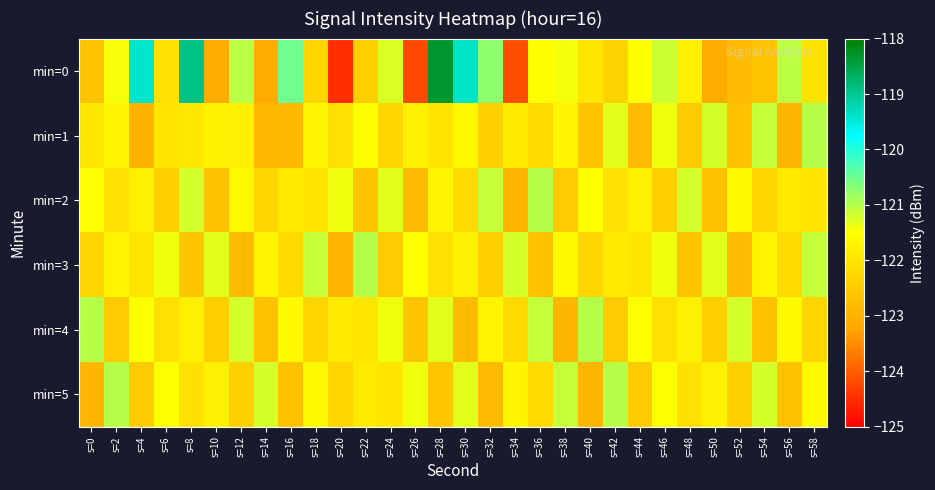

Reading left to right, transcribe all the data shown in this chart.

min=0: s=0=-122.6	s=2=-121.4	s=4=-119.4	s=6=-122.1	s=8=-118.9	s=10=-123.1	s=12=-121.0	s=14=-123.1	s=16=-120.5	s=18=-122.3	s=20=-124.5	s=22=-122.4	s=24=-121.3	s=26=-124.2	s=28=-118.3	s=30=-119.4	s=32=-120.7	s=34=-124.2	s=36=-121.5	s=38=-121.4	s=40=-122.0	s=42=-122.3	s=44=-121.5	s=46=-121.2	s=48=-121.8	s=50=-123.1	s=52=-122.8	s=54=-122.7	s=56=-121.0	s=58=-122.0
min=1: s=0=-121.9	s=2=-121.7	s=4=-123.0	s=6=-122.0	s=8=-121.9	s=10=-121.8	s=12=-121.8	s=14=-122.9	s=16=-122.8	s=18=-121.7	s=20=-122.1	s=22=-121.5	s=24=-122.3	s=26=-121.8	s=28=-122.0	s=30=-121.6	s=32=-122.4	s=34=-121.9	s=36=-122.2	s=38=-121.7	s=40=-122.6	s=42=-121.3	s=44=-122.8	s=46=-121.4	s=48=-122.5	s=50=-121.2	s=52=-122.7	s=54=-121.1	s=56=-122.9	s=58=-121.0
min=2: s=0=-121.5	s=2=-122.1	s=4=-121.8	s=6=-122.4	s=8=-121.2	s=10=-122.7	s=12=-121.6	s=14=-122.3	s=16=-121.9	s=18=-122.0	s=20=-121.4	s=22=-122.6	s=24=-121.3	s=26=-122.8	s=28=-121.7	s=30=-122.2	s=32=-121.1	s=34=-122.9	s=36=-121.0	s=38=-122.5	s=40=-121.5	s=42=-122.1	s=44=-121.8	s=46=-122.4	s=48=-121.2	s=50=-122.7	s=52=-121.6	s=54=-122.3	s=56=-121.9	s=58=-122.0
min=3: s=0=-122.3	s=2=-121.7	s=4=-122.0	s=6=-121.4	s=8=-122.6	s=10=-121.3	s=12=-122.8	s=14=-121.7	s=16=-122.2	s=18=-121.1	s=20=-122.9	s=22=-121.0	s=24=-122.5	s=26=-121.5	s=28=-122.1	s=30=-121.8	s=32=-122.4	s=34=-121.2	s=36=-122.7	s=38=-121.6	s=40=-122.3	s=42=-121.9	s=44=-122.0	s=46=-121.4	s=48=-122.6	s=50=-121.3	s=52=-122.8	s=54=-121.7	s=56=-122.2	s=58=-121.1
min=4: s=0=-121.0	s=2=-122.5	s=4=-121.5	s=6=-122.1	s=8=-121.8	s=10=-122.4	s=12=-121.2	s=14=-122.7	s=16=-121.6	s=18=-122.3	s=20=-121.9	s=22=-122.0	s=24=-121.4	s=26=-122.6	s=28=-121.3	s=30=-122.8	s=32=-121.7	s=34=-122.2	s=36=-121.1	s=38=-122.9	s=40=-121.0	s=42=-122.5	s=44=-121.5	s=46=-122.1	s=48=-121.8	s=50=-122.4	s=52=-121.2	s=54=-122.7	s=56=-121.6	s=58=-122.3
min=5: s=0=-122.9	s=2=-121.0	s=4=-122.5	s=6=-121.5	s=8=-122.1	s=10=-121.8	s=12=-122.4	s=14=-121.2	s=16=-122.7	s=18=-121.6	s=20=-122.3	s=22=-121.9	s=24=-122.0	s=26=-121.4	s=28=-122.6	s=30=-121.3	s=32=-122.8	s=34=-121.7	s=36=-122.2	s=38=-121.1	s=40=-122.9	s=42=-121.0	s=44=-122.5	s=46=-121.5	s=48=-122.1	s=50=-121.8	s=52=-122.4	s=54=-121.2	s=56=-122.7	s=58=-121.6